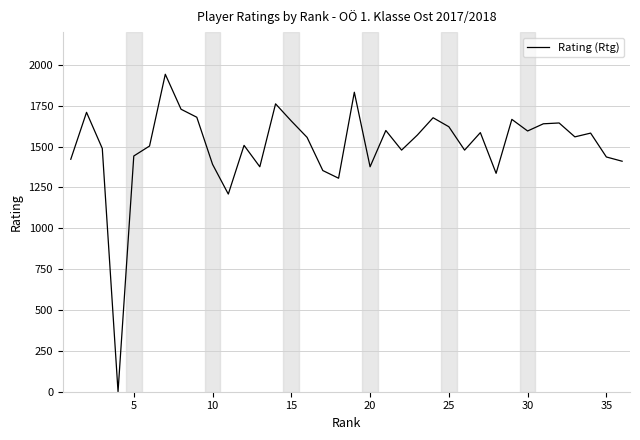

How many values are below 1559?

18